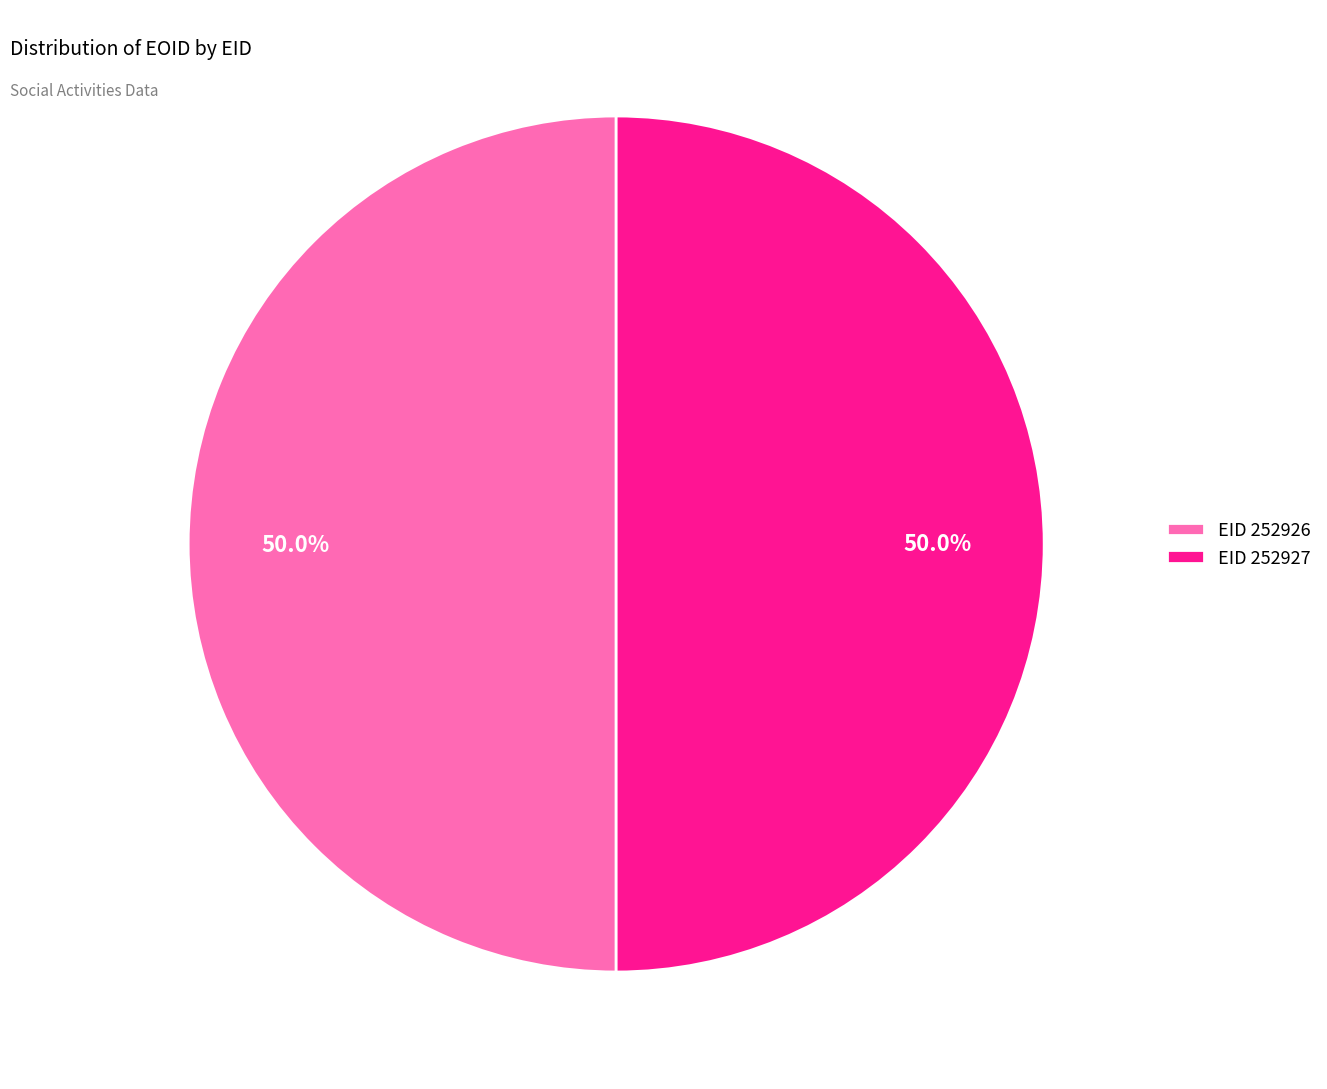

Approximately how many times larger is the value at EID 252926 compared to EID 252927?

1.0